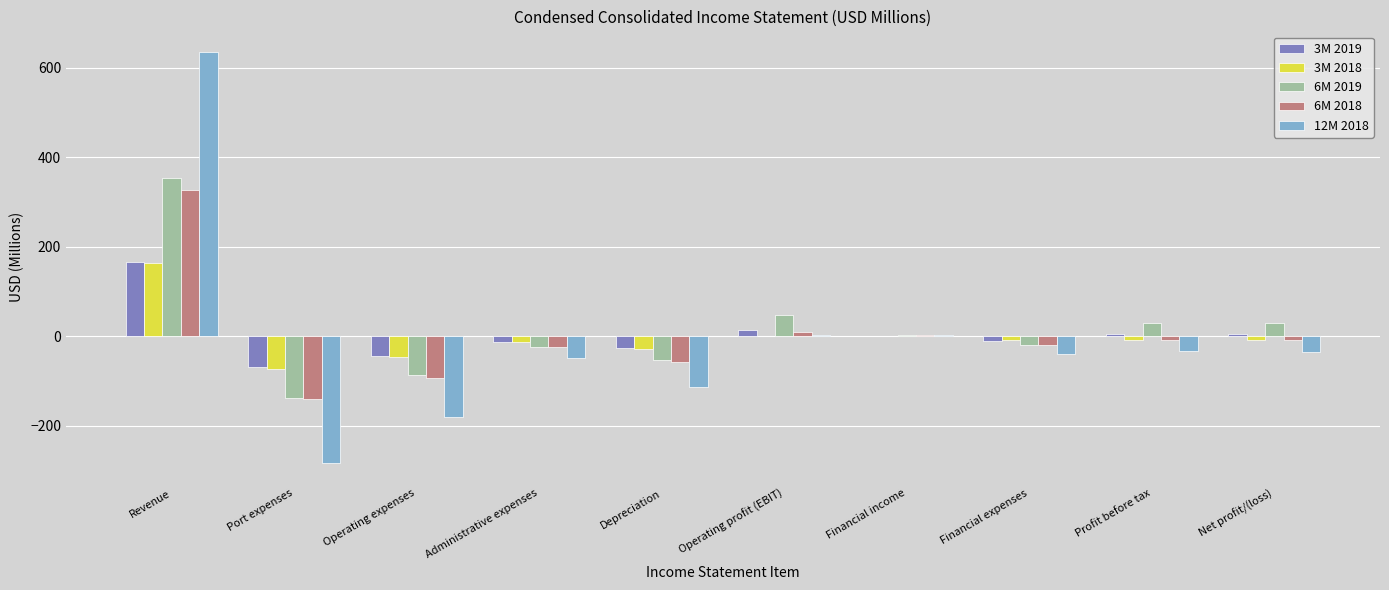

The value of 12M 2018 at Financial expenses is -39.3. True or false?

True